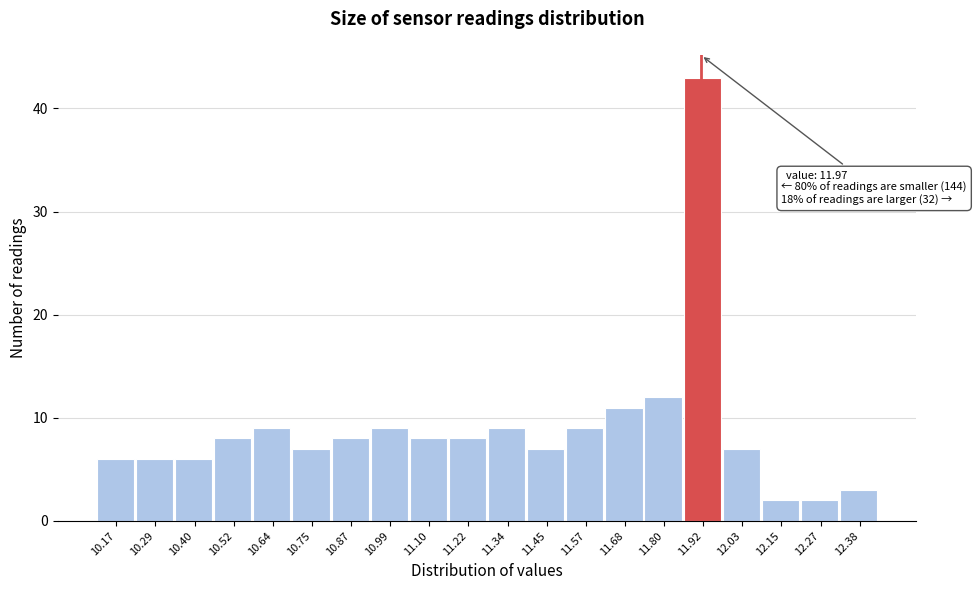

Reading right to left, extract all data points from this chart.

3	2	2	7	43	12	11	9	7	9	8	8	9	8	7	9	8	6	6	6